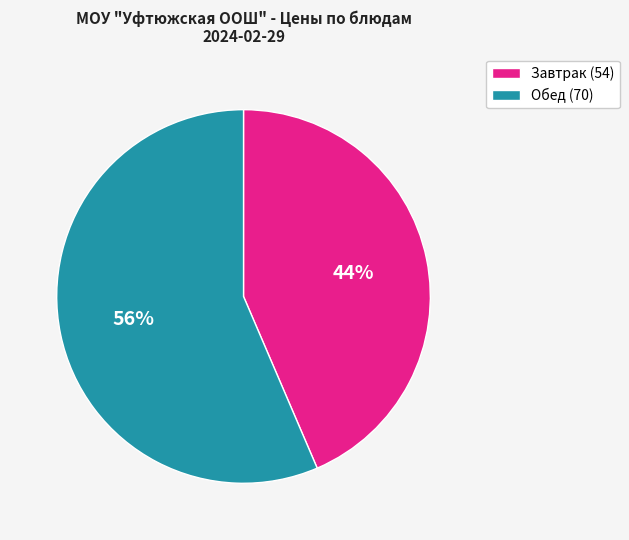

What is the smallest slice in the pie chart?

Завтрак (54)